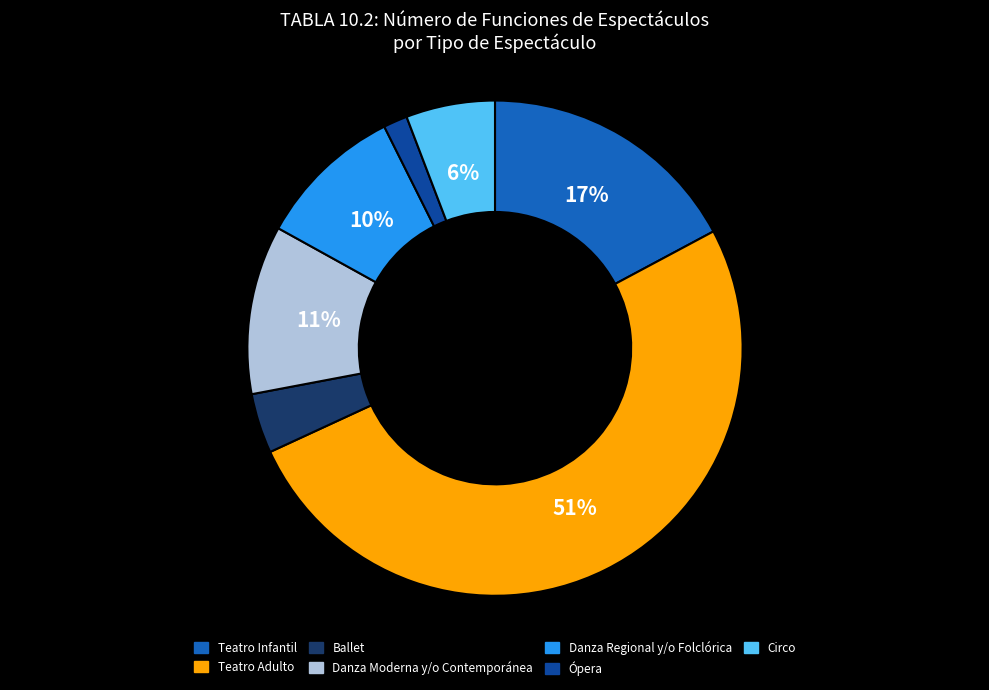

How many segments does this pie chart have?

7